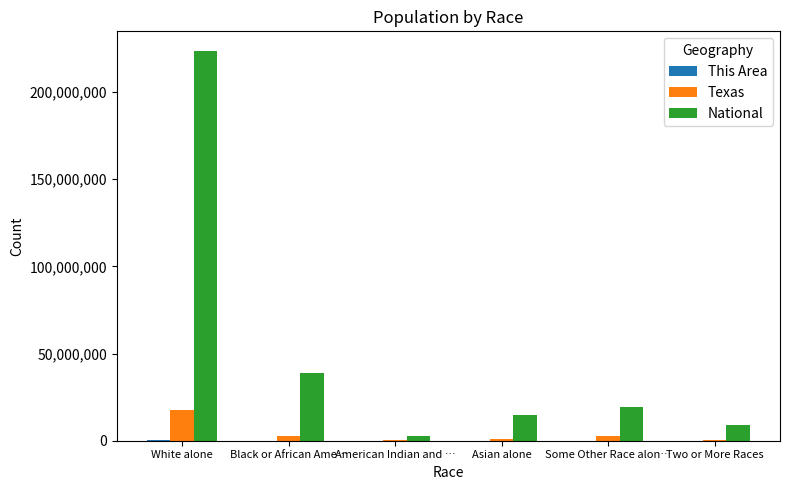

The value of Texas at Some Other Race alon… is 2628186. True or false?

True